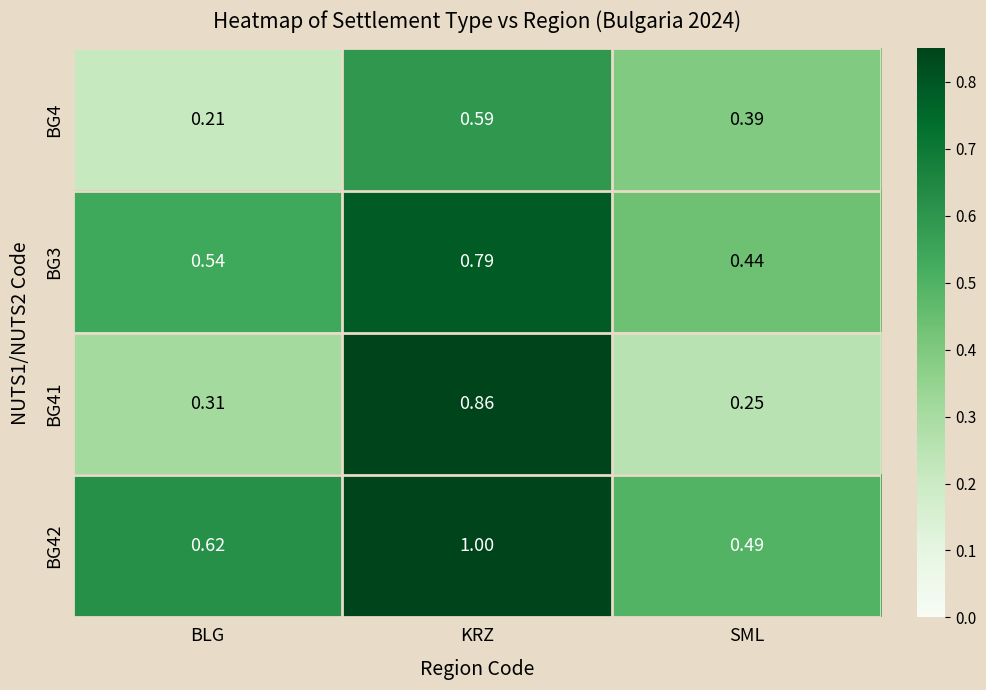

Which series has the widest spread of values?

BG41